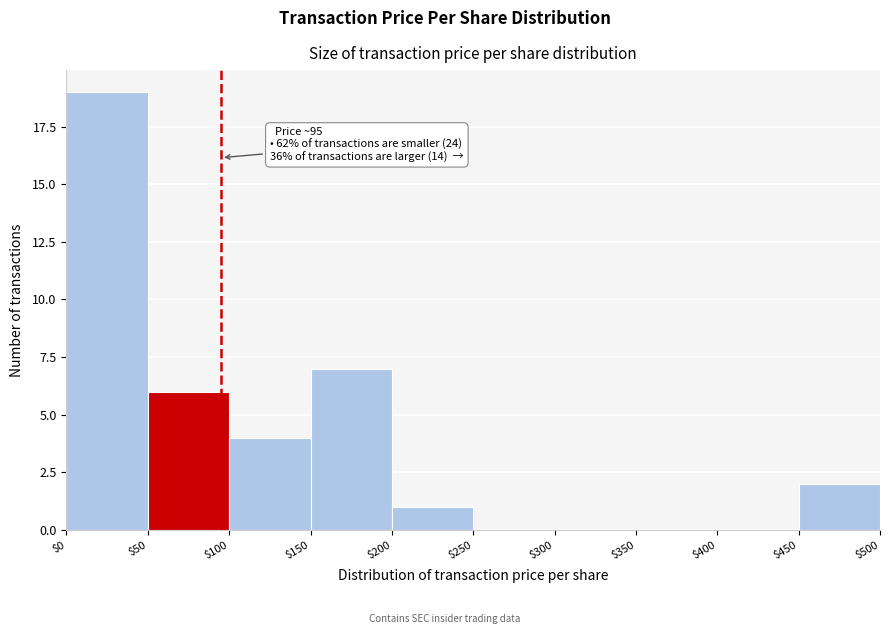

Over which range of the x-axis is the bar tallest?

$0 to $50